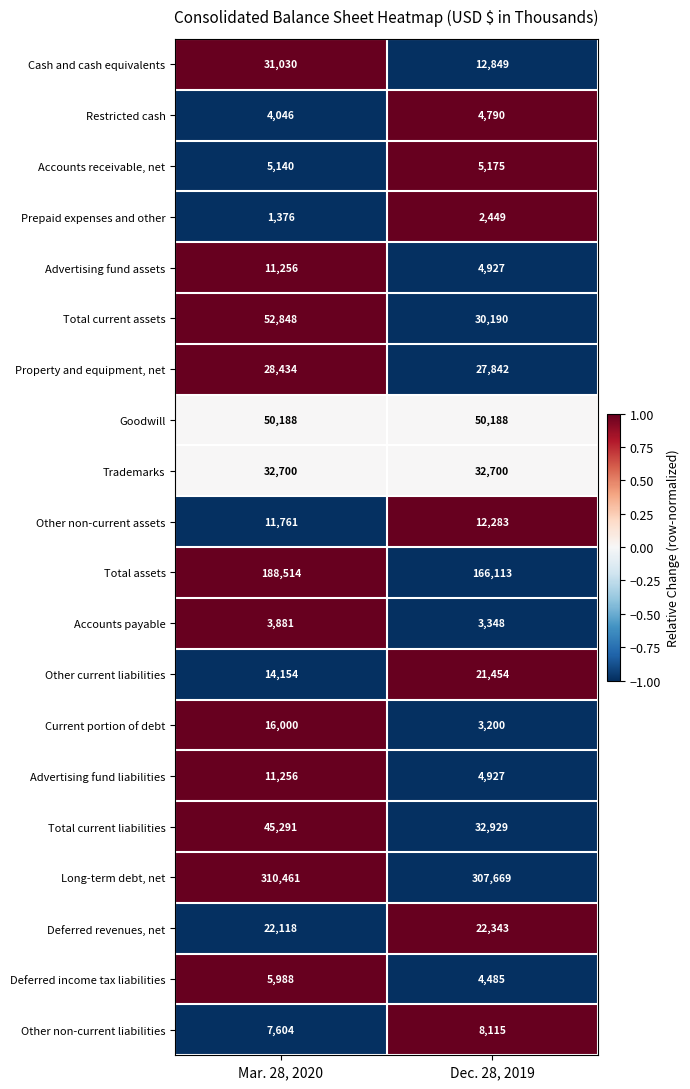

What is the total value across all series at Dec. 28, 2019?

757976